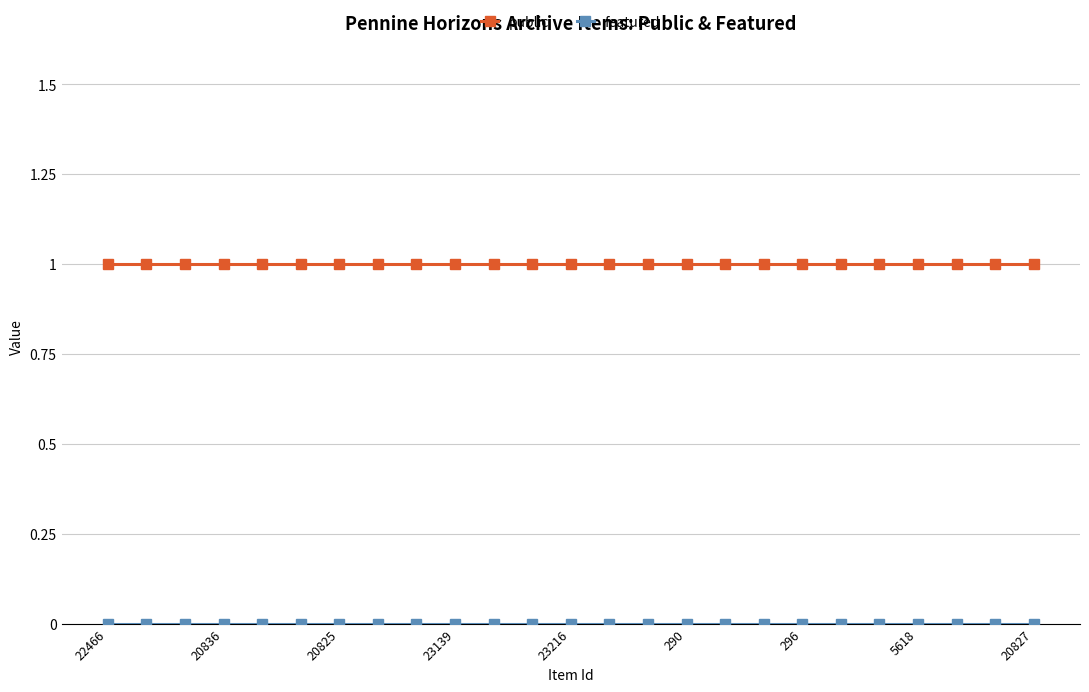

Which series has the largest total across all categories?

public